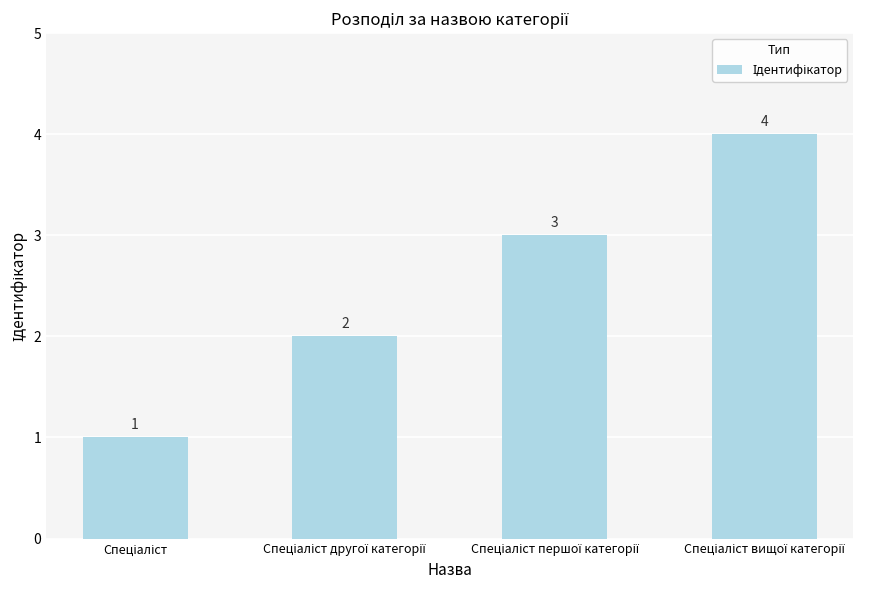

What is the greatest value displayed?

4